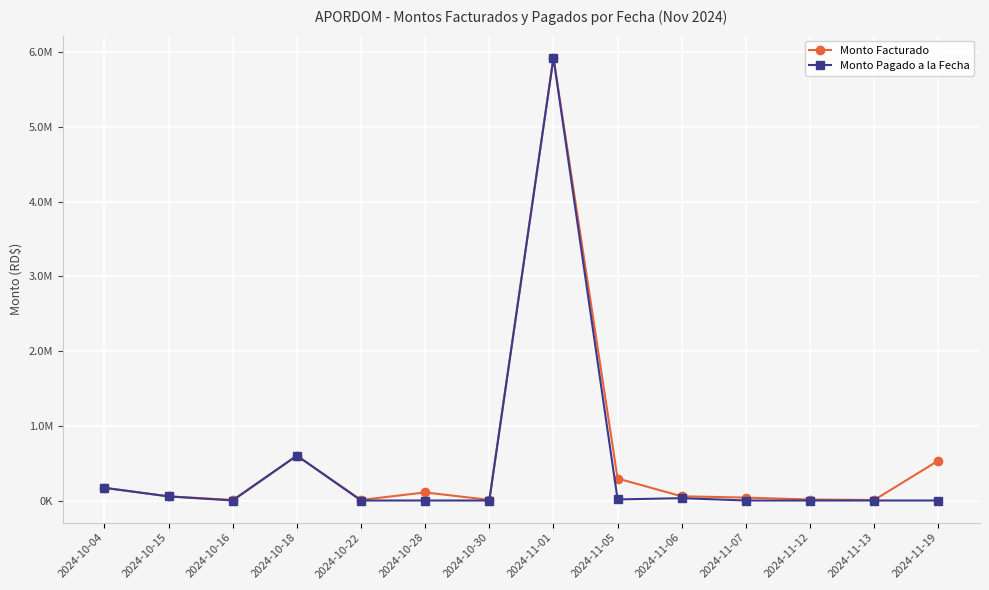

True or false: Monto Pagado a la Fecha and Monto Facturado intersect in this chart.

False